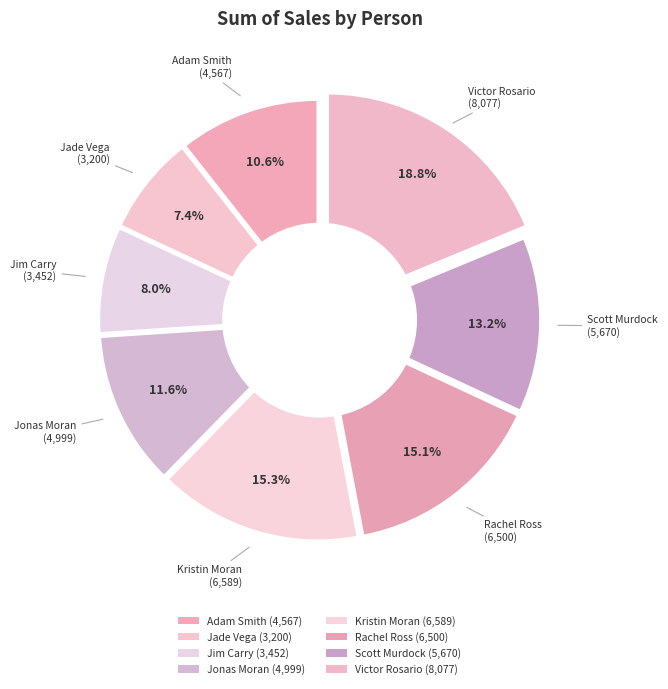

What is the smallest slice in the pie chart?

Jade Vega